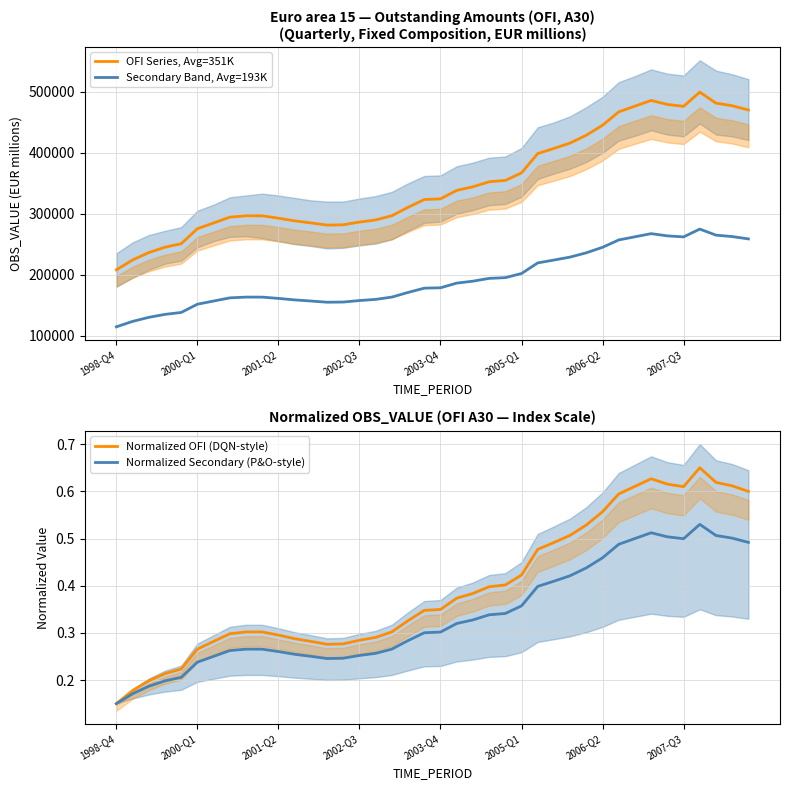

True or false: Secondary Band, Avg=193K and OFI Series, Avg=351K intersect in this chart.

False